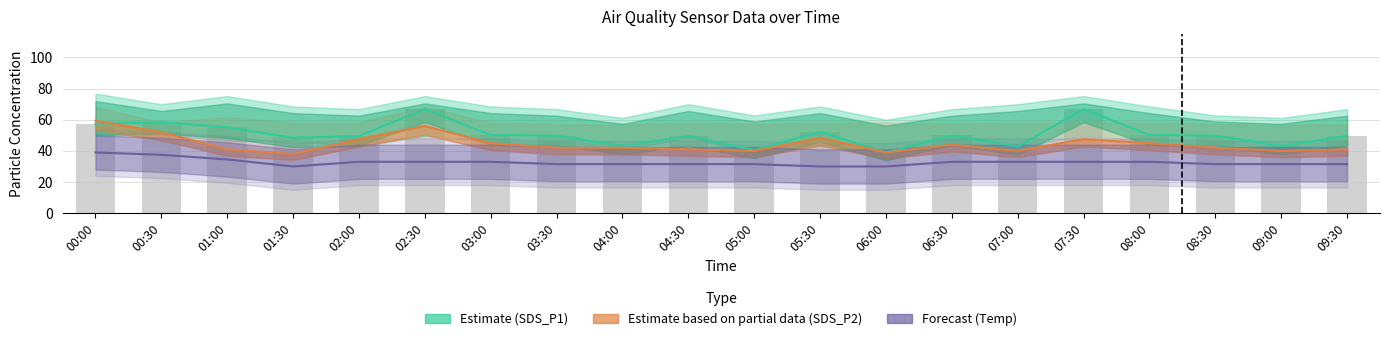

How many data points does each series have?

20